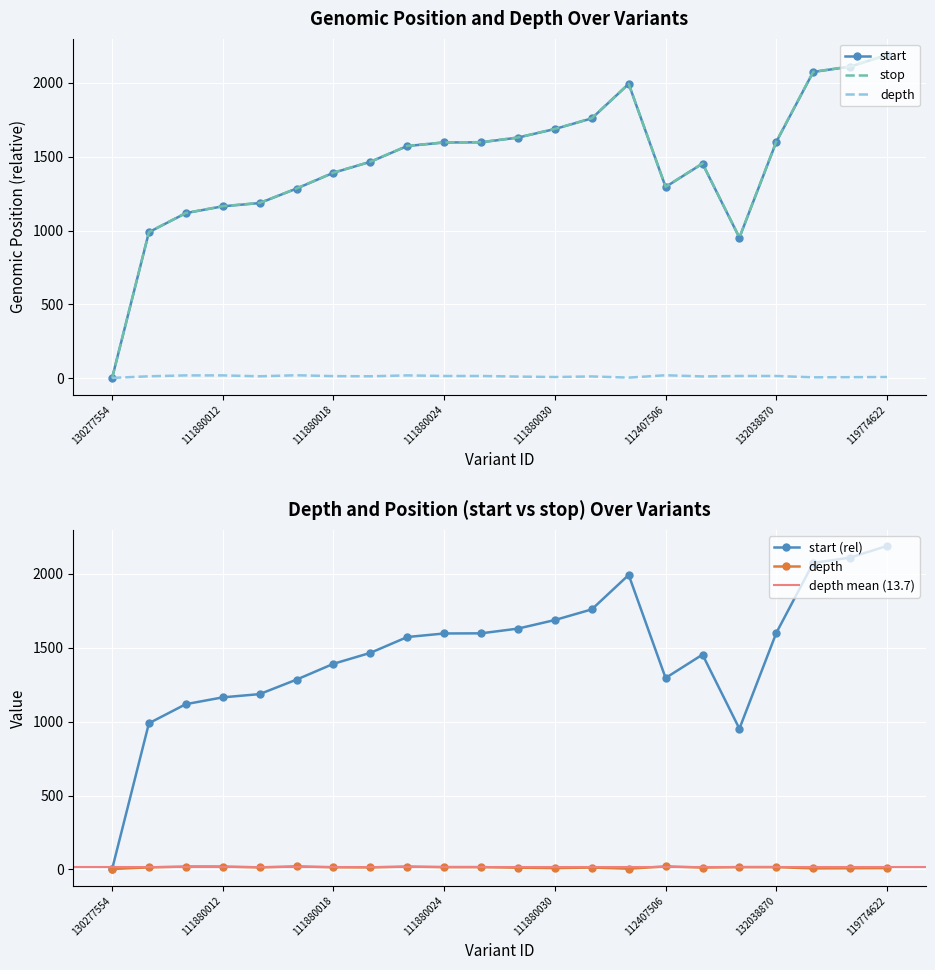

Reading left to right, what are all the values shown in this chart?

depth: 3	14	20	20	14	21	15	14	20	16	16	12	9	13	5	21	13	16	16	7	8	9
start: 0	989	1118	1164	1186	1284	1391	1465	1572	1596	1597	1629	1687	1759	1992	1295	1453	952	1600	2073	2109	2188
stop: 0	990	1119	1165	1187	1285	1392	1466	1573	1597	1598	1630	1688	1760	1993	1296	1454	953	1603	2074	2110	2189